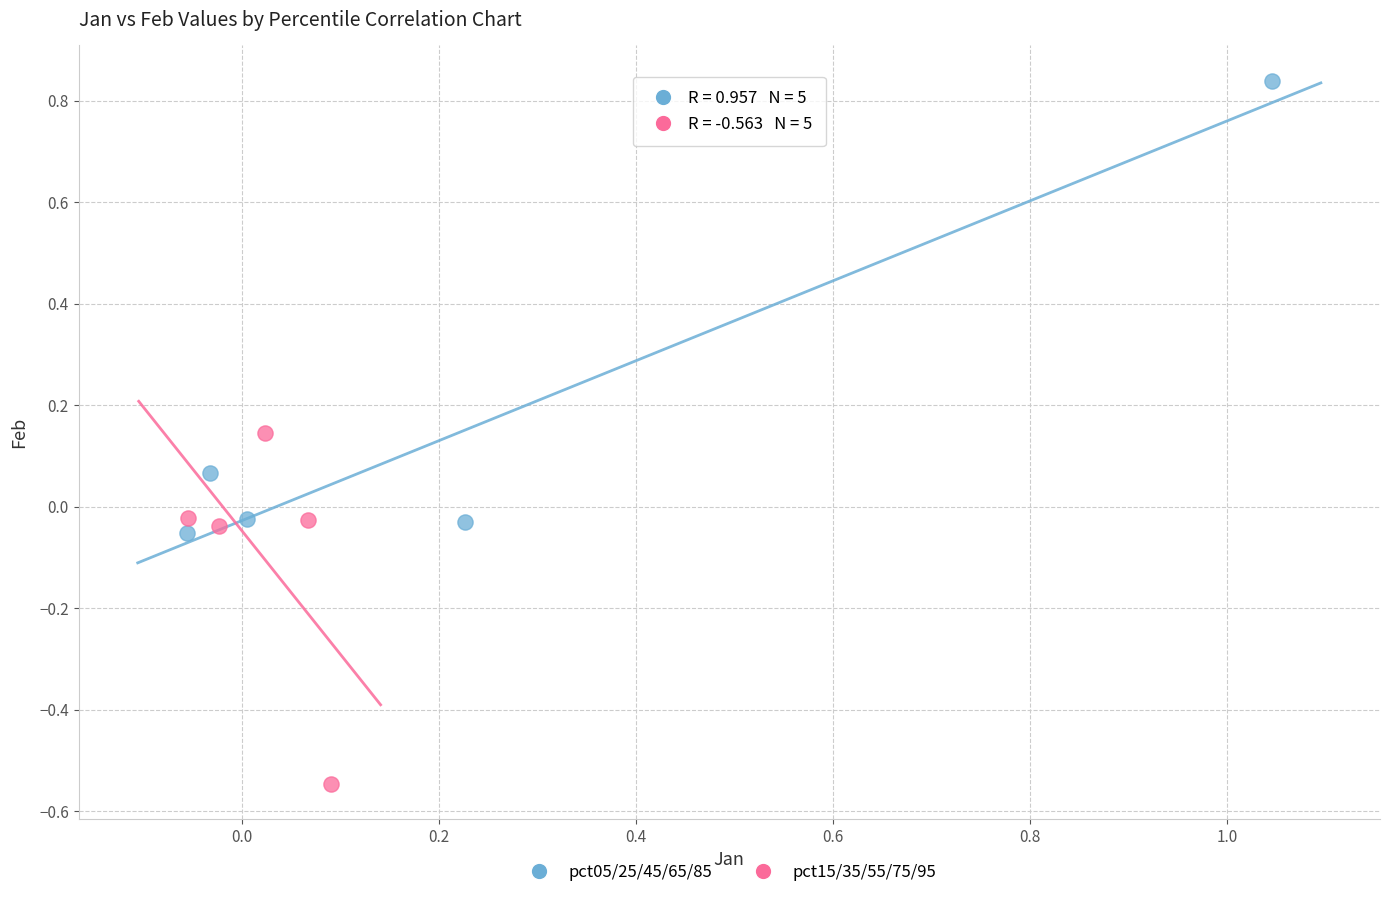

Which series has the largest Y range (max minus min)?

pct05/25/45/65/85